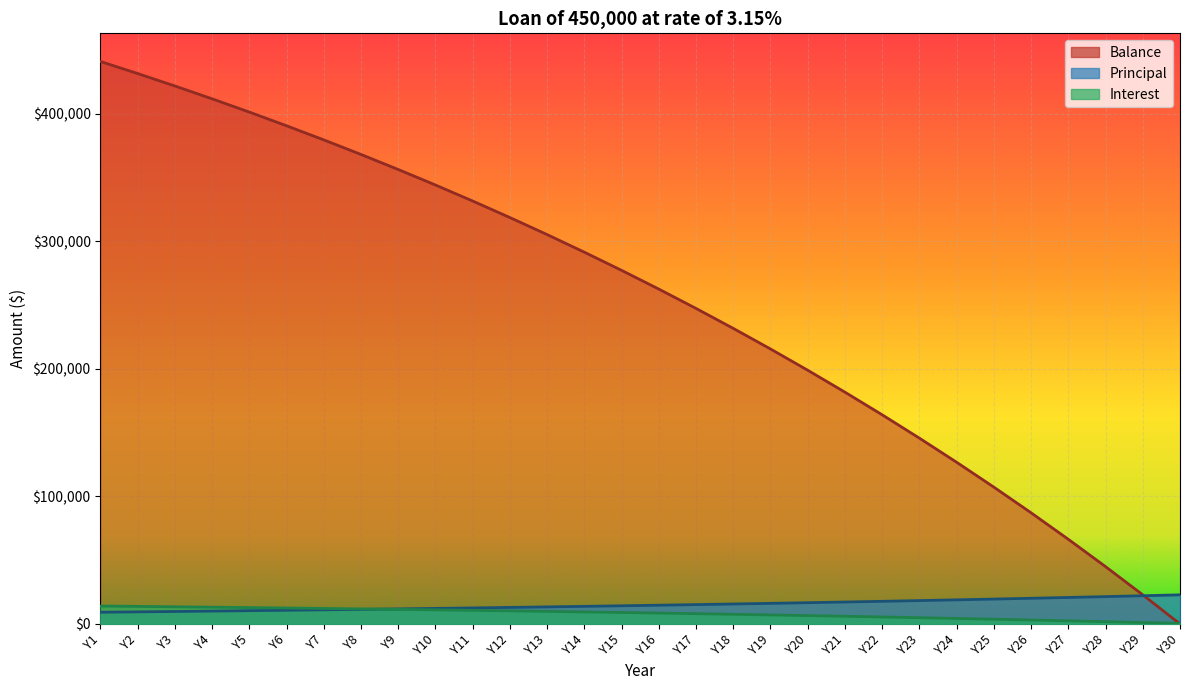

Which series has the widest spread of values?

Balance